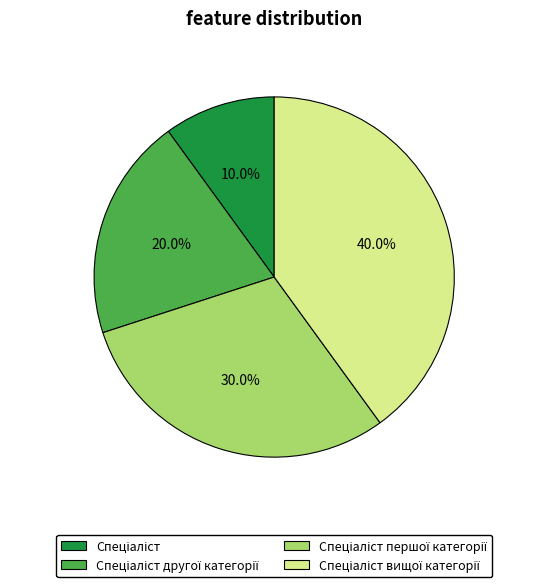

To the nearest percent, what is the average slice percentage?

25%